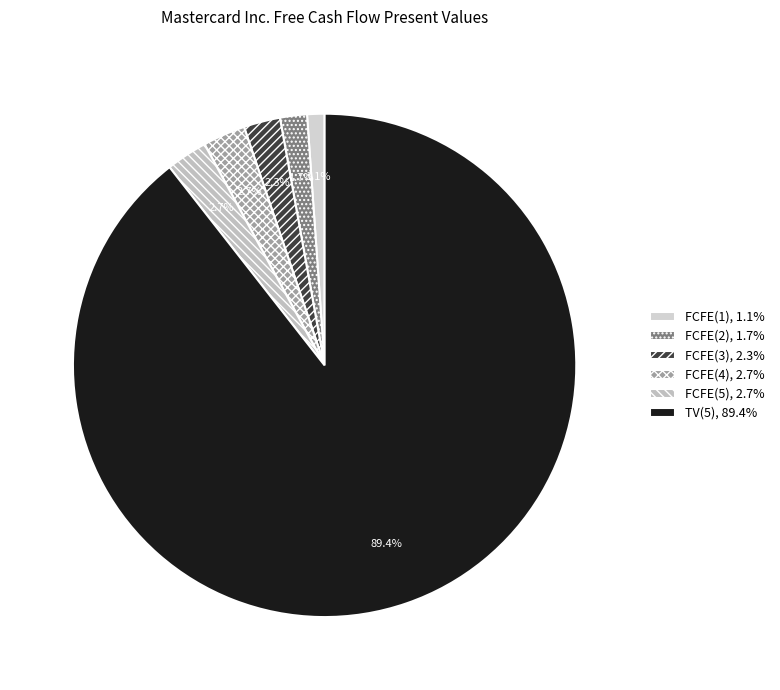

Is the sum of TV(5) and FCFE(4) greater than half?

Yes